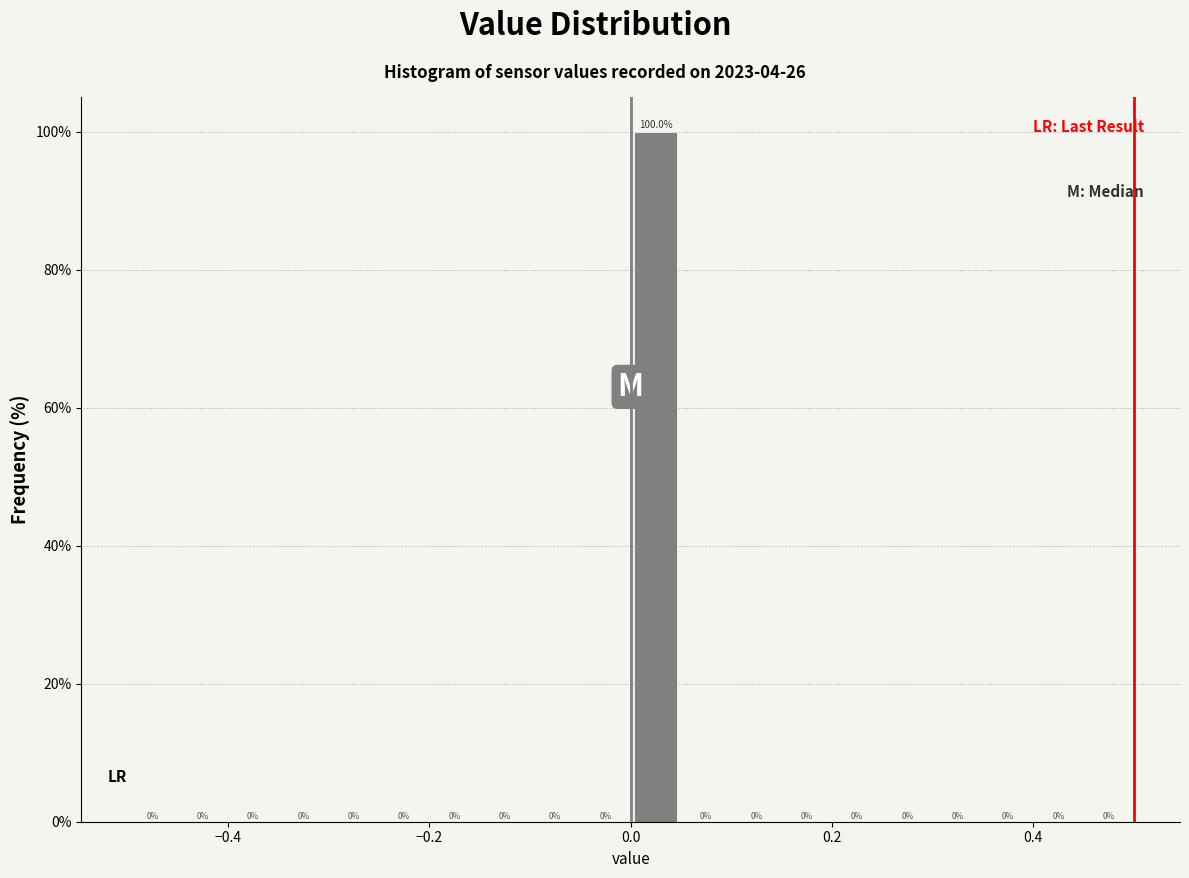

Read against the x-axis, roughly where is the centre of the tallest bar?

0.02